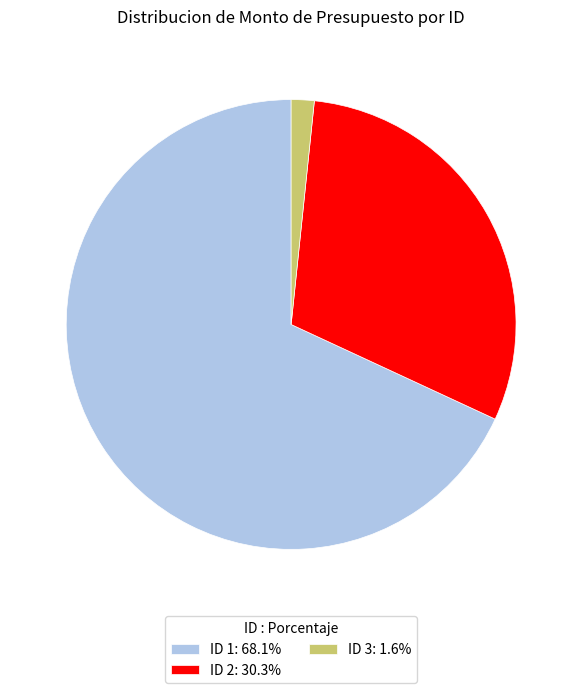

Is the sum of ID 2: 30.3% and ID 3: 1.6% greater than half?

No